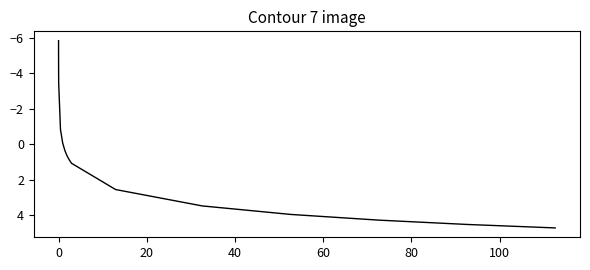

What is the difference between the maximum and minimum values?

10.6